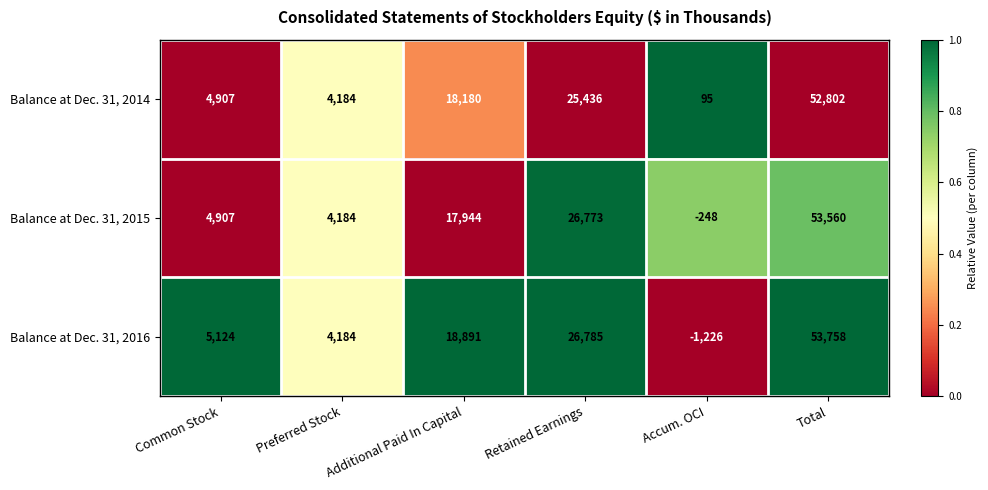

What is the difference between the Balance at Dec. 31, 2015 values at Total and Preferred Stock?

49376